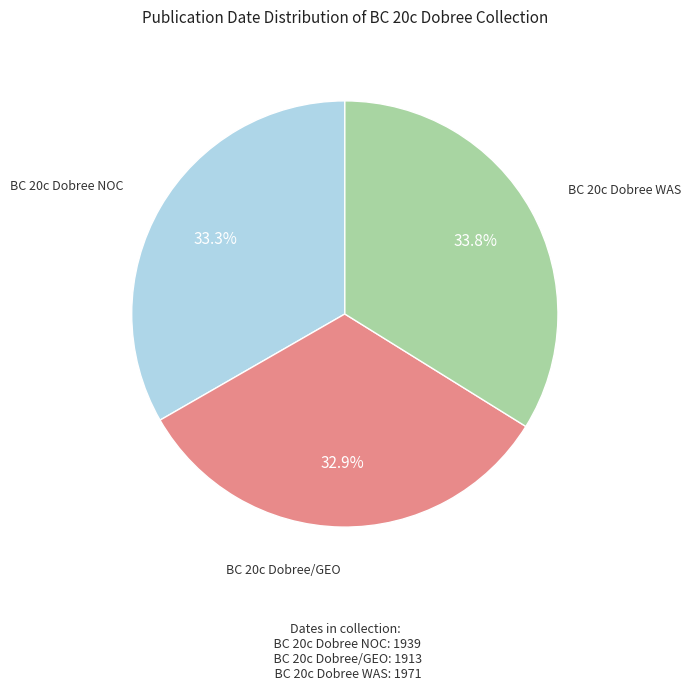

Which slice is the largest?

BC 20c Dobree WAS